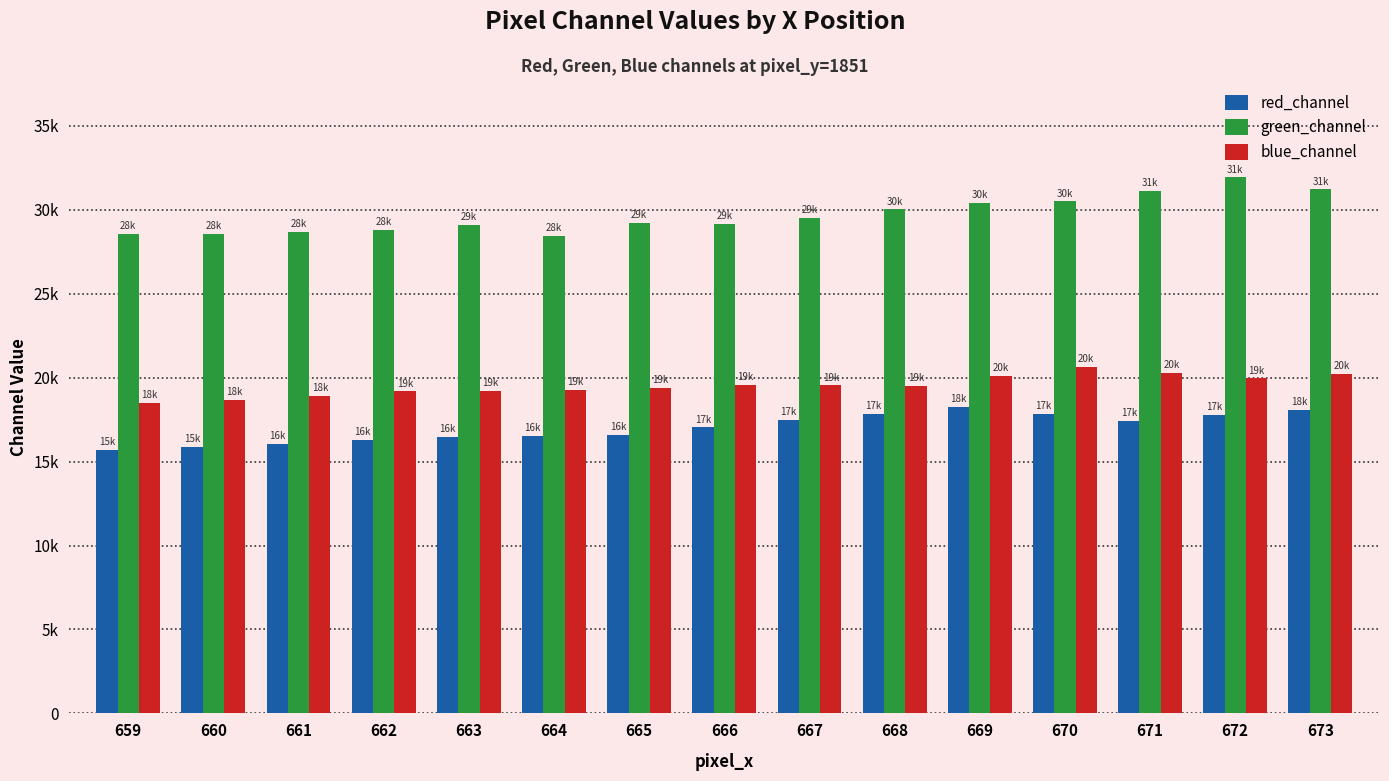

Is the value of red_channel at 664 greater than the value of green_channel at 669?

No